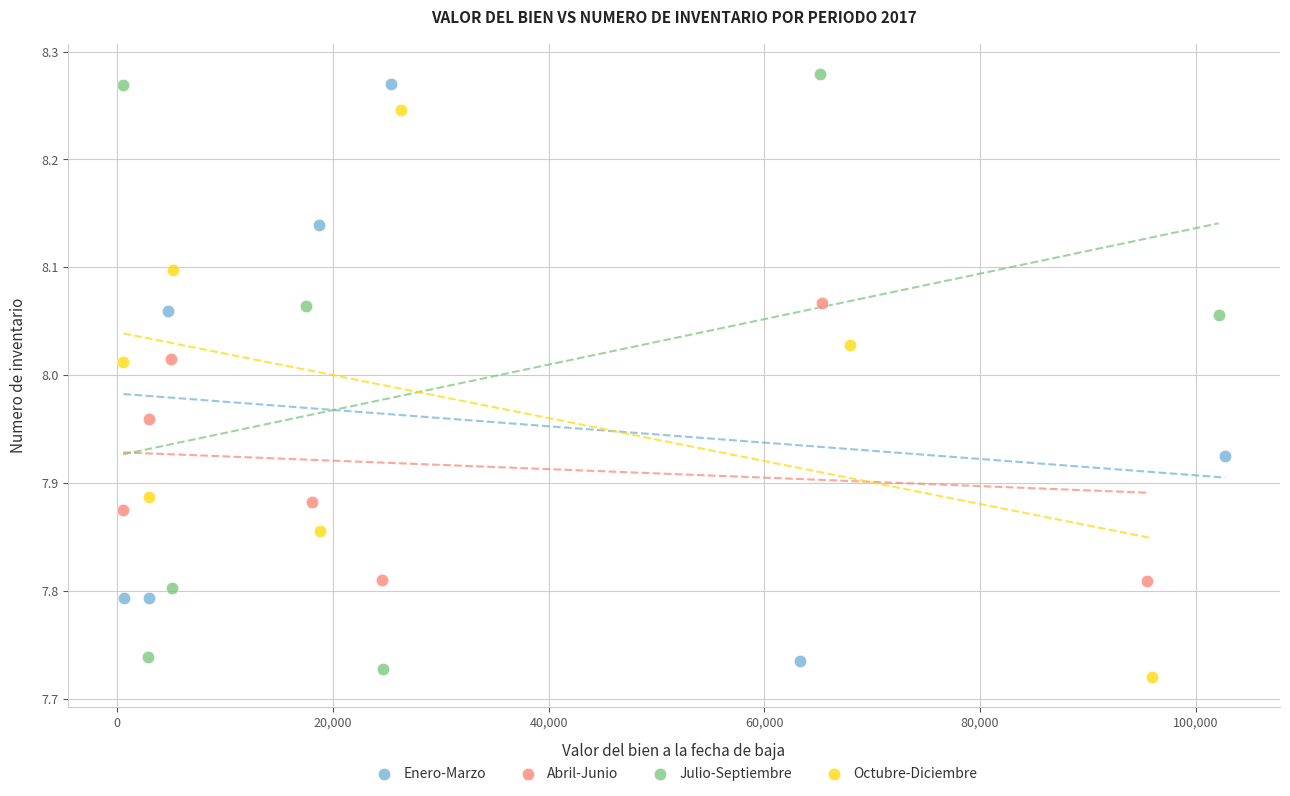

Which series has the largest Y range (max minus min)?

Julio-Septiembre